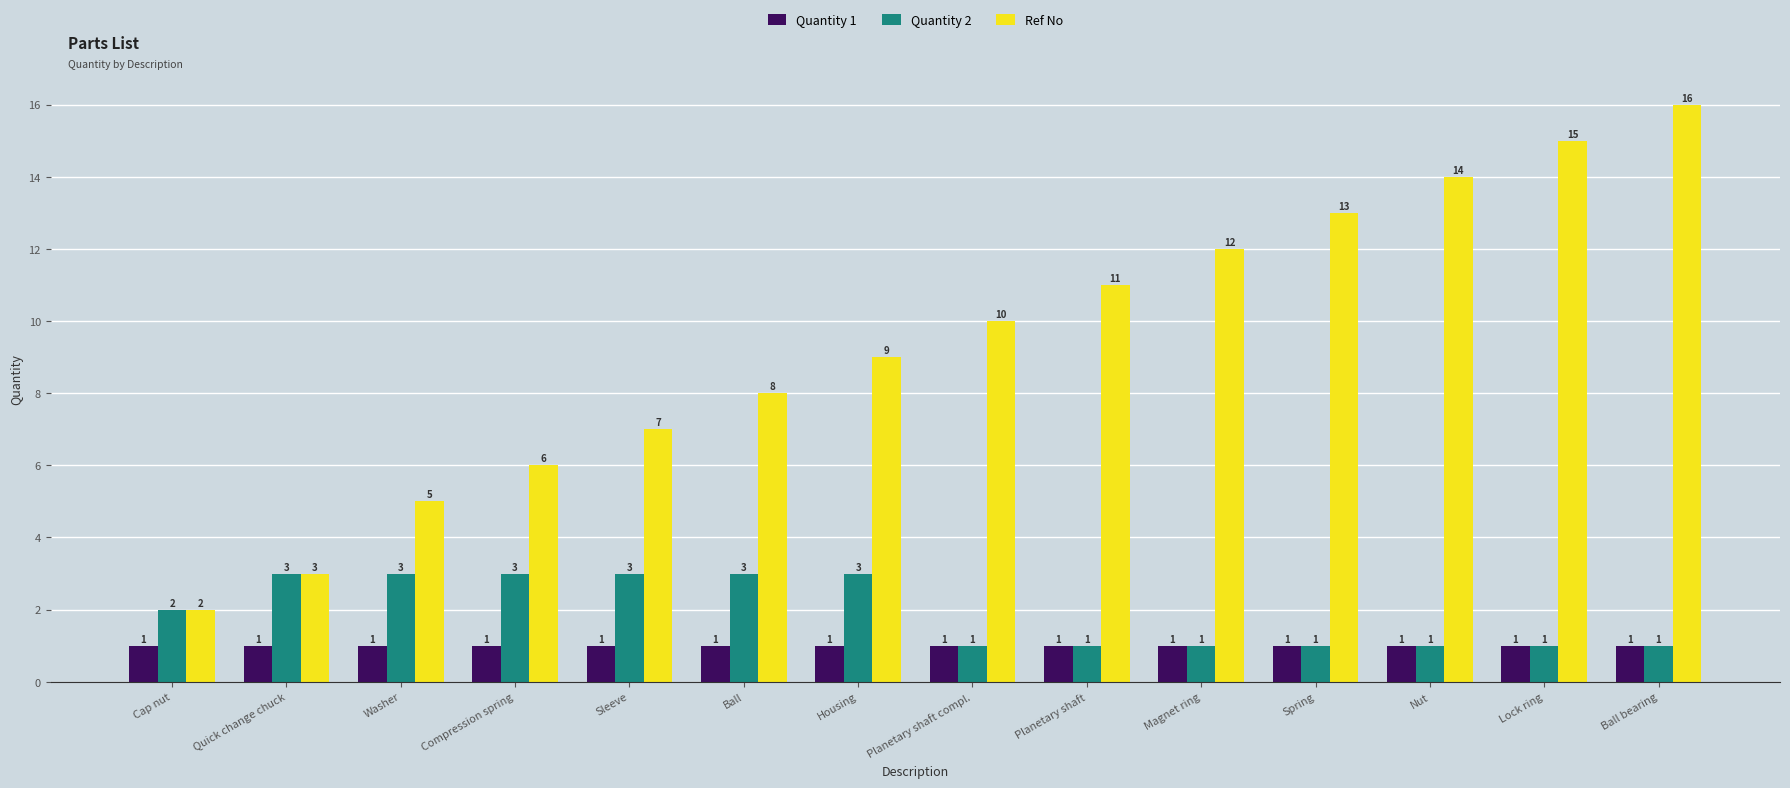

What is the label of the 13th bar from the right?

Quick change chuck